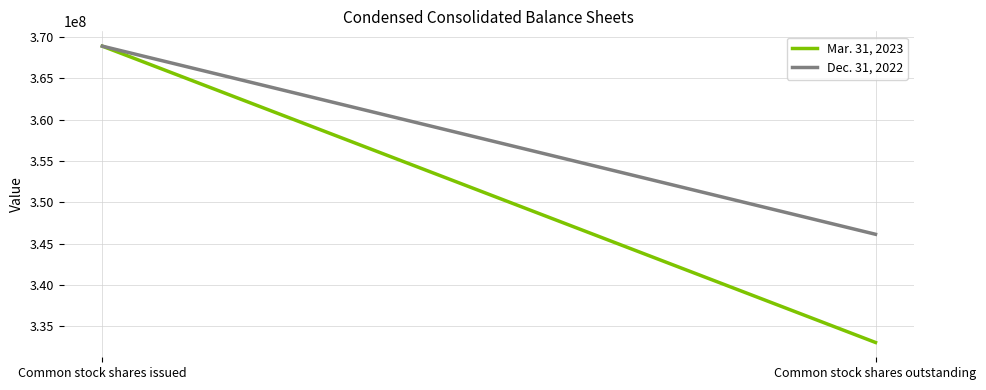

What is the sum of all Mar. 31, 2023 values?

701967661